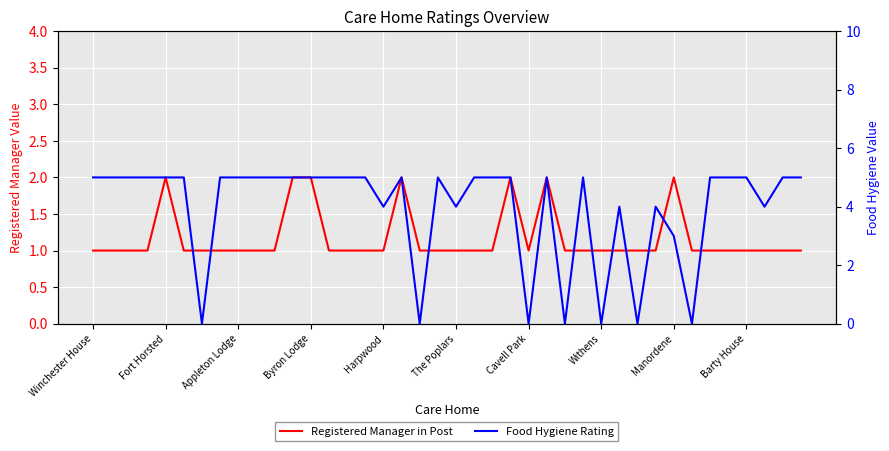

True or false: Registered Manager in Post has a value of 2 at 27.

False